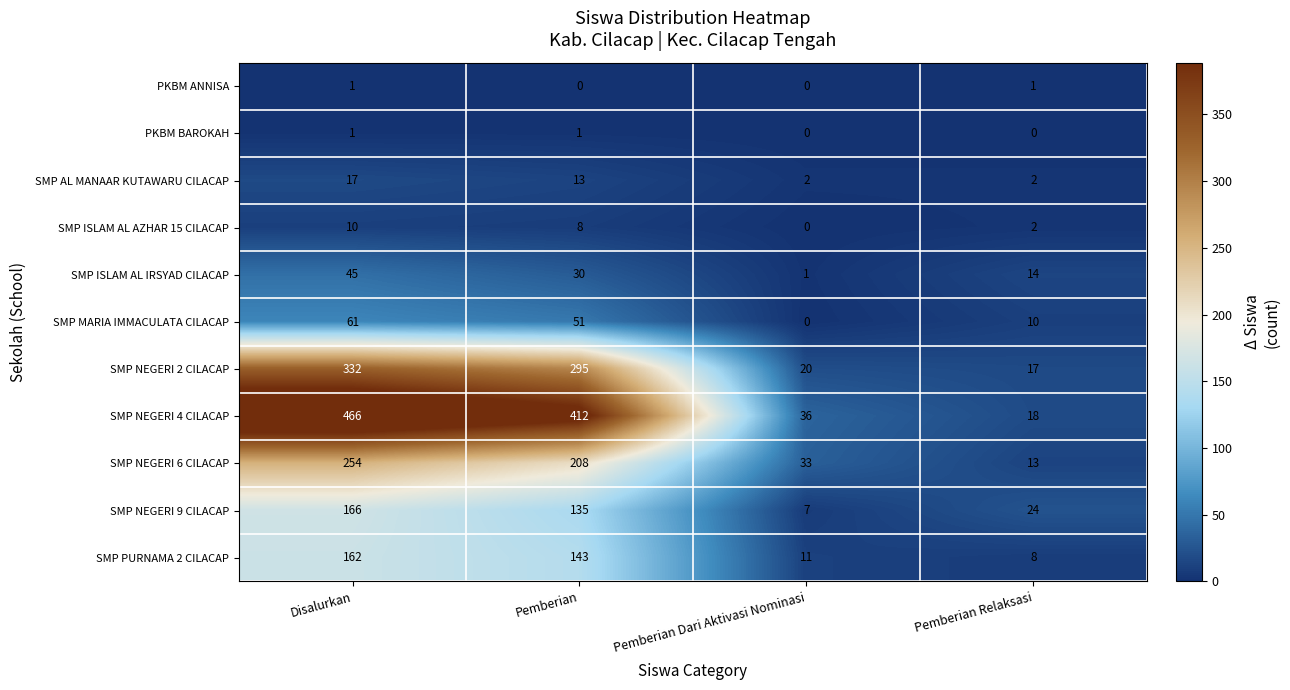

What is the maximum value for SMP NEGERI 4 CILACAP?

466